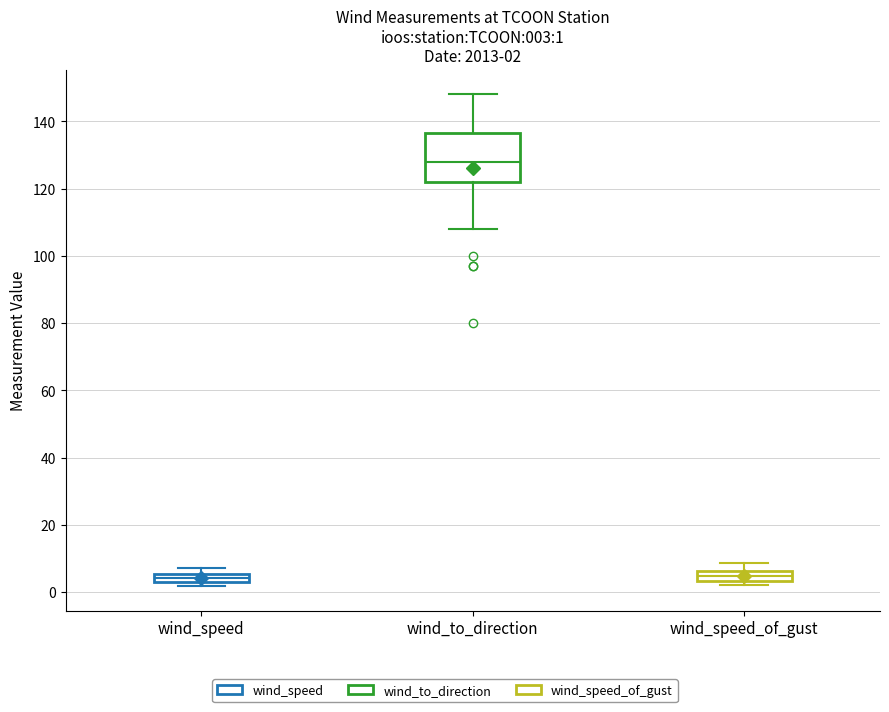

Which box is the tallest, from its lower edge to its upper edge?

wind_to_direction